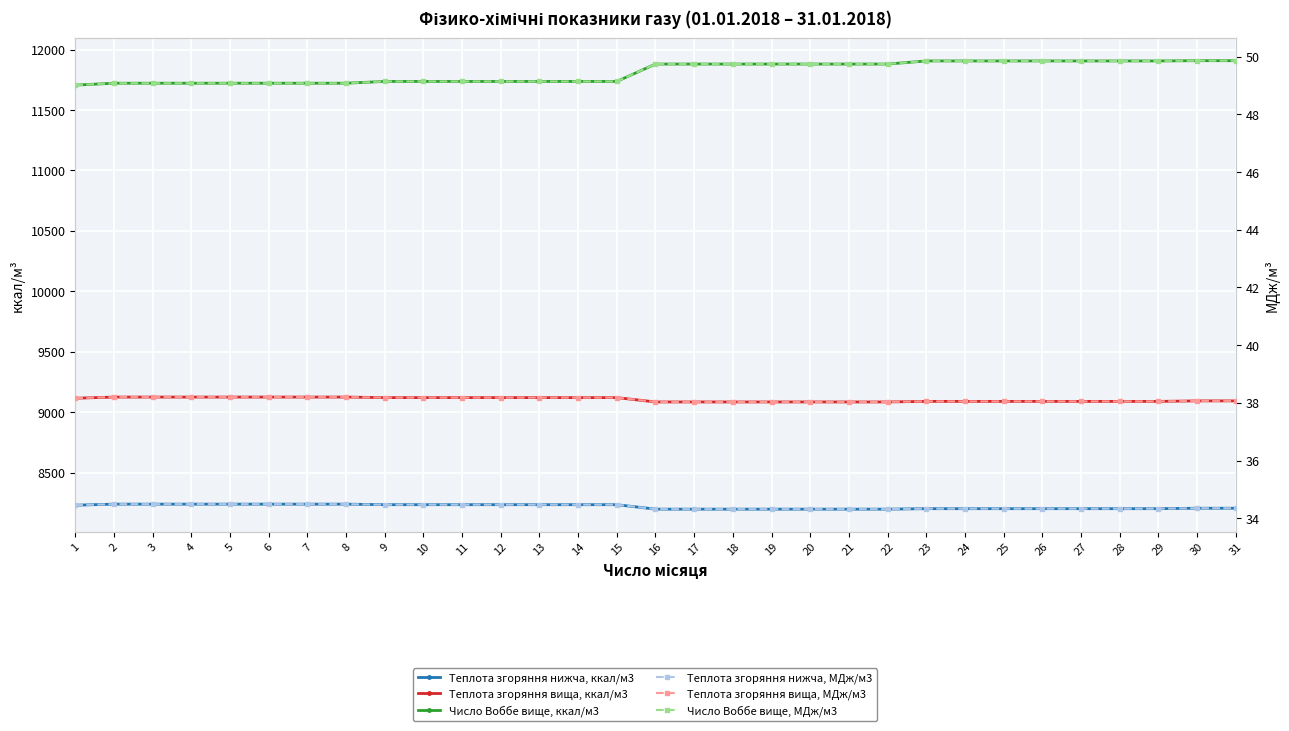

Read the Теплота згоряння вища, ккал/м3 value at 18.

9084.1